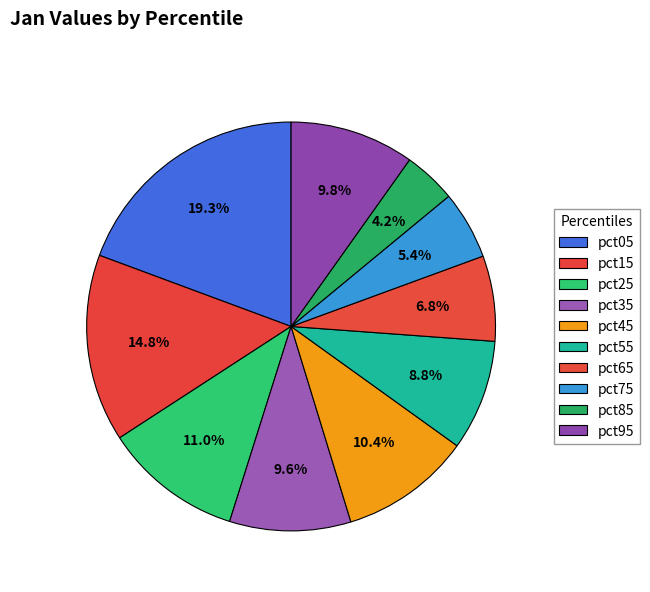

Which category has the biggest portion of the pie?

pct05